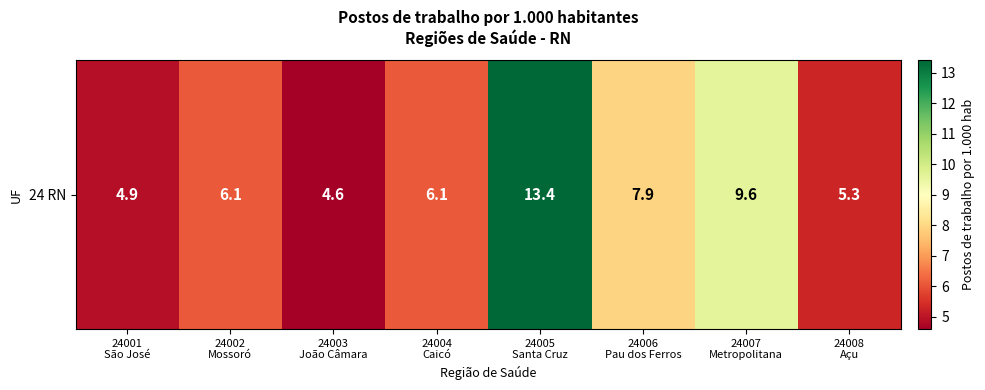

Which label corresponds to the smallest value in the chart?

24003
João Câmara